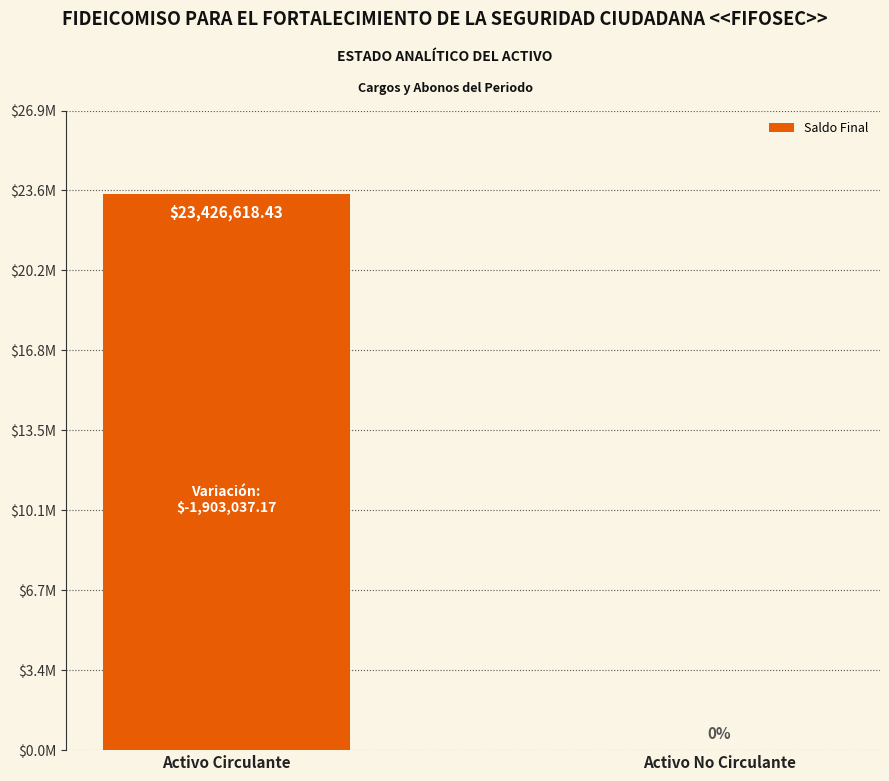

True or false: the data shows -11485195.9 at Activo No Circulante.

False